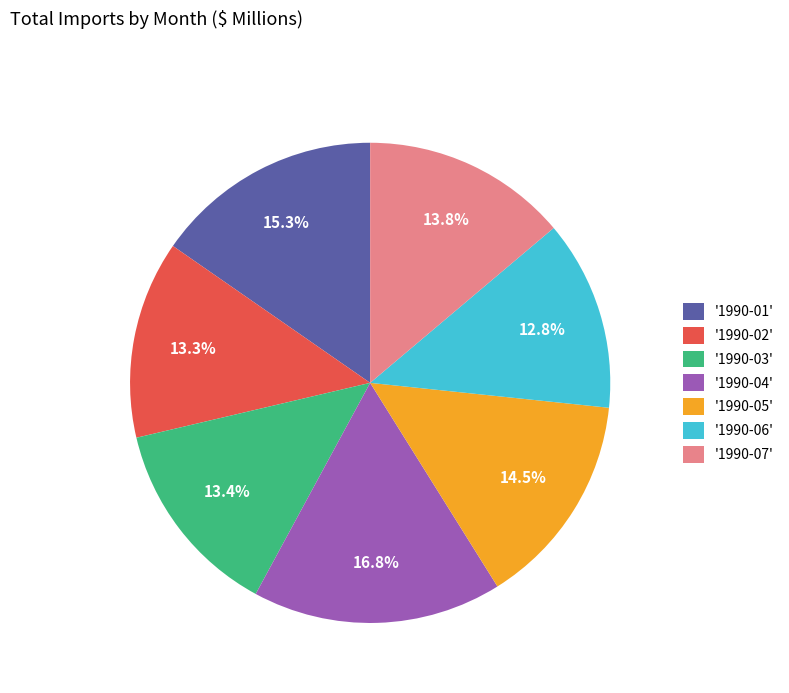

Which category has the smallest portion of the pie?

'1990-06'